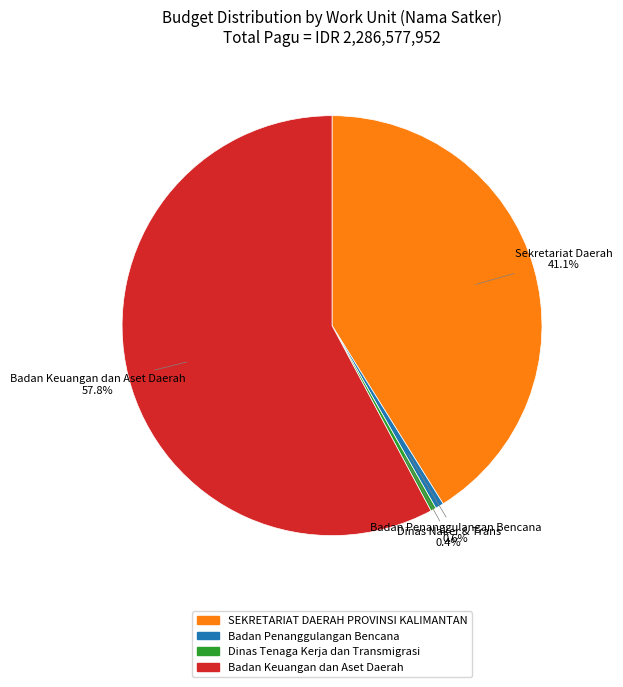

Is there any slice that represents more than half of the pie?

Yes